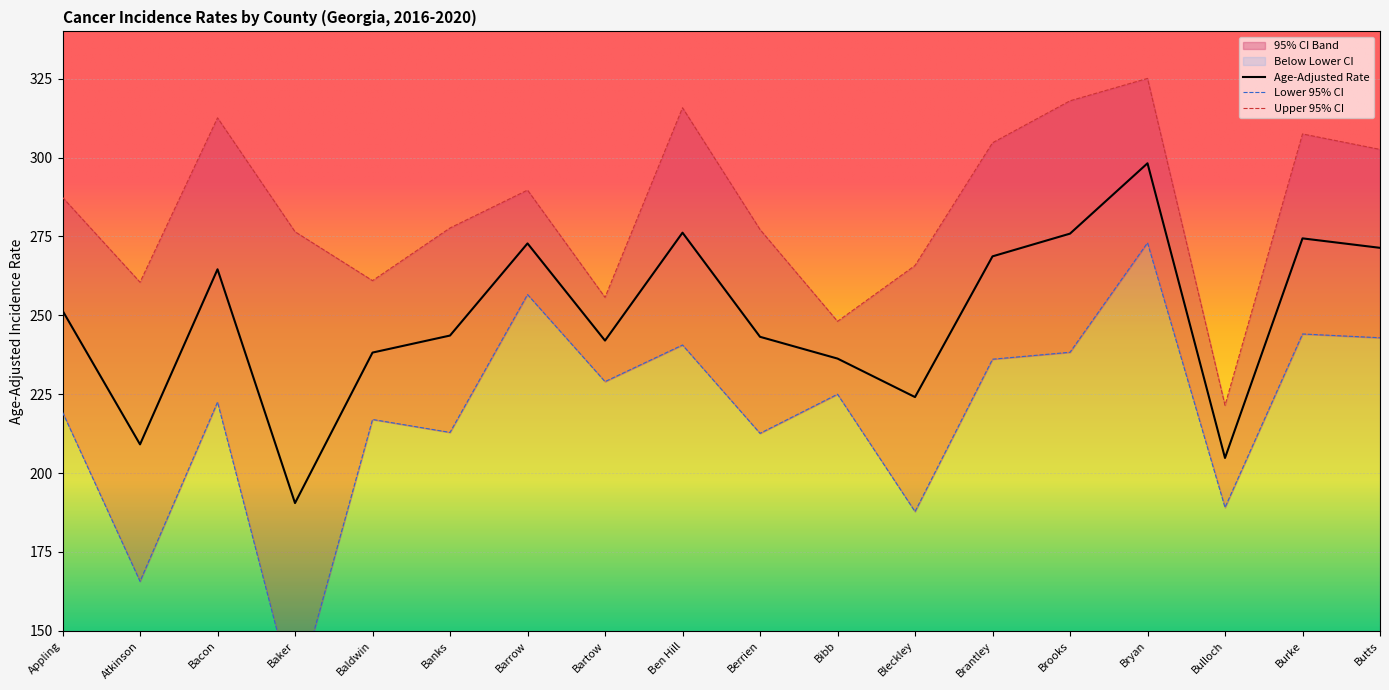

What is the difference between the second highest and minimum values in the Upper 95% CI series?

96.5